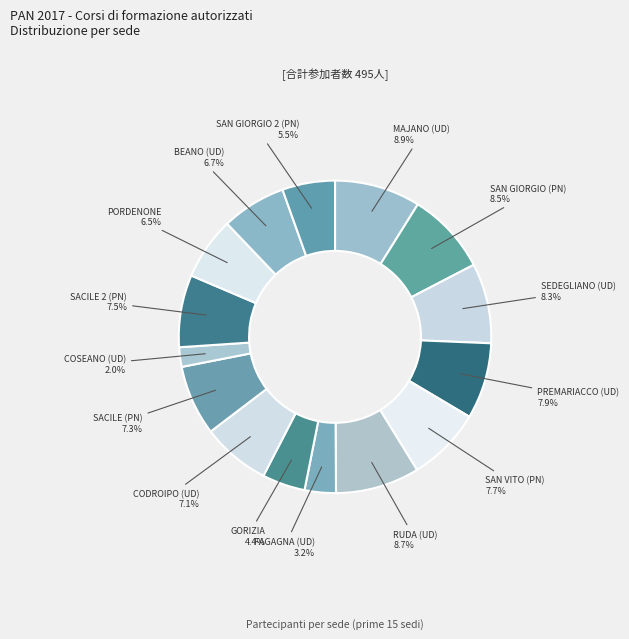

Approximately how many times larger is the value at SACILE (PN) compared to SEDEGLIANO (UD)?

0.9